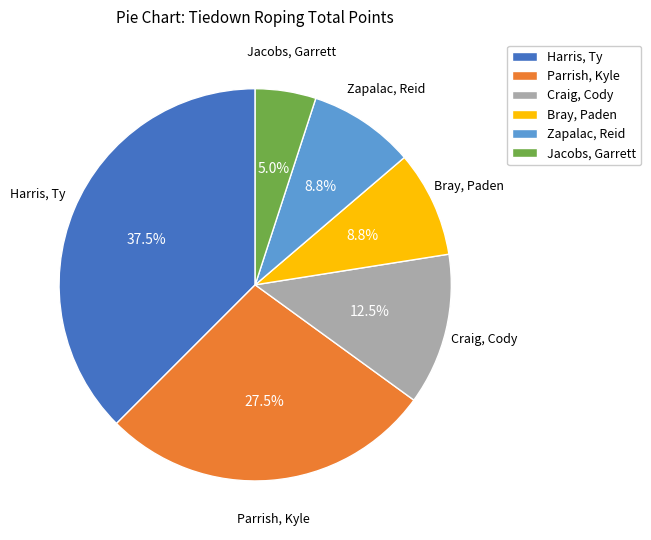

To the nearest percent, what is the combined percentage of Parrish, Kyle and Bray, Paden?

36%